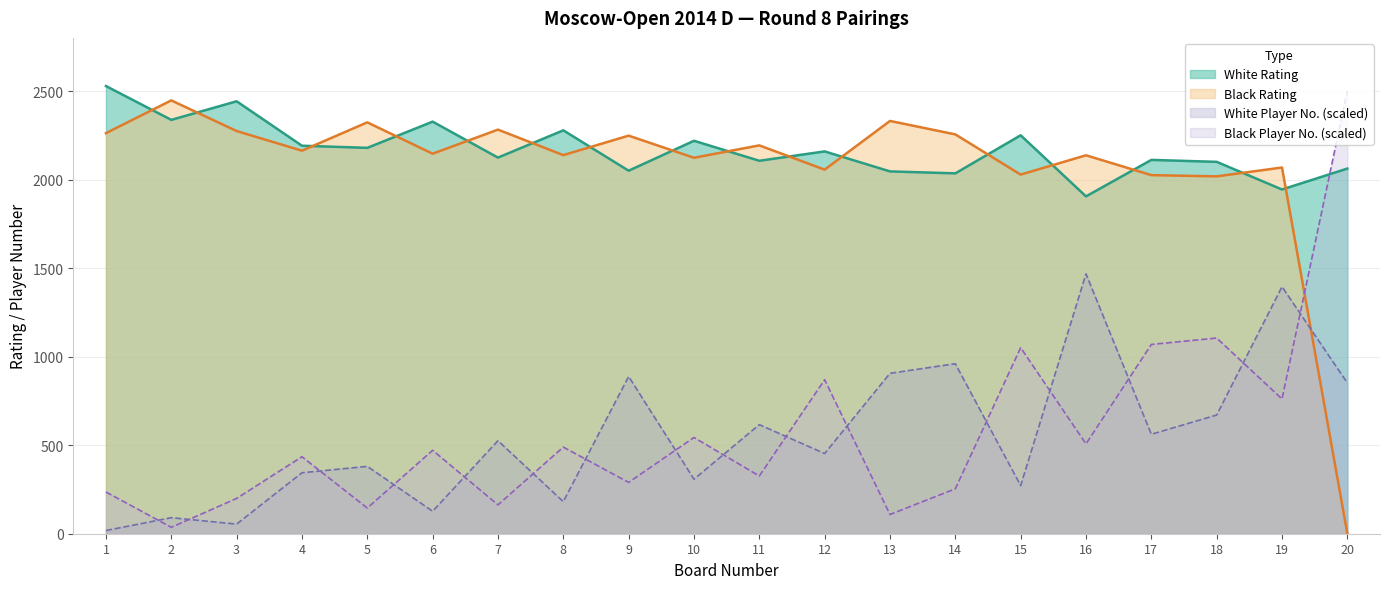

Where does the Black No. series first go above 471?

6